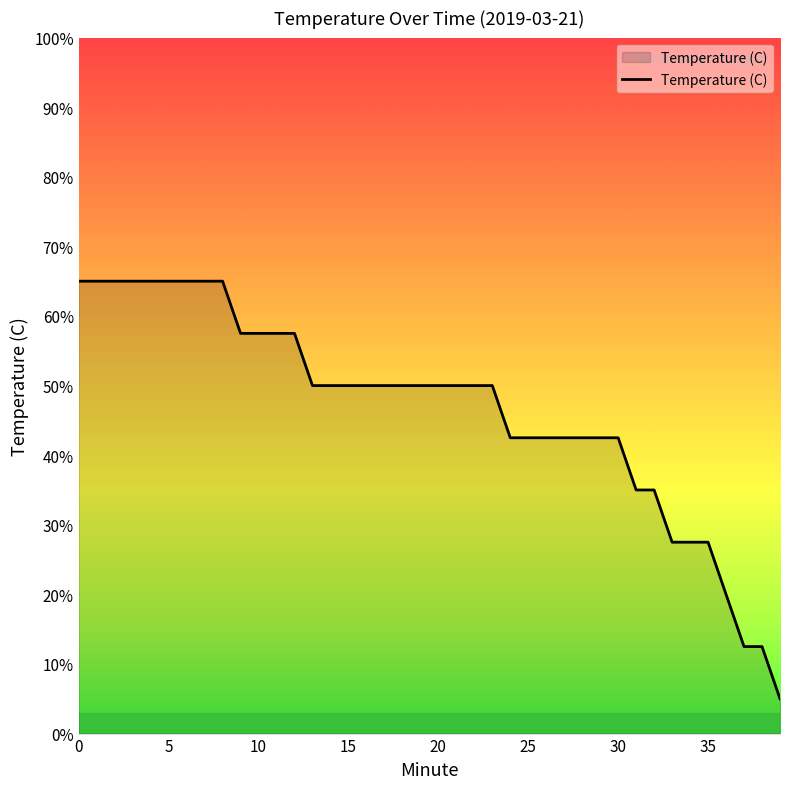

What is the smallest value displayed?

5.0